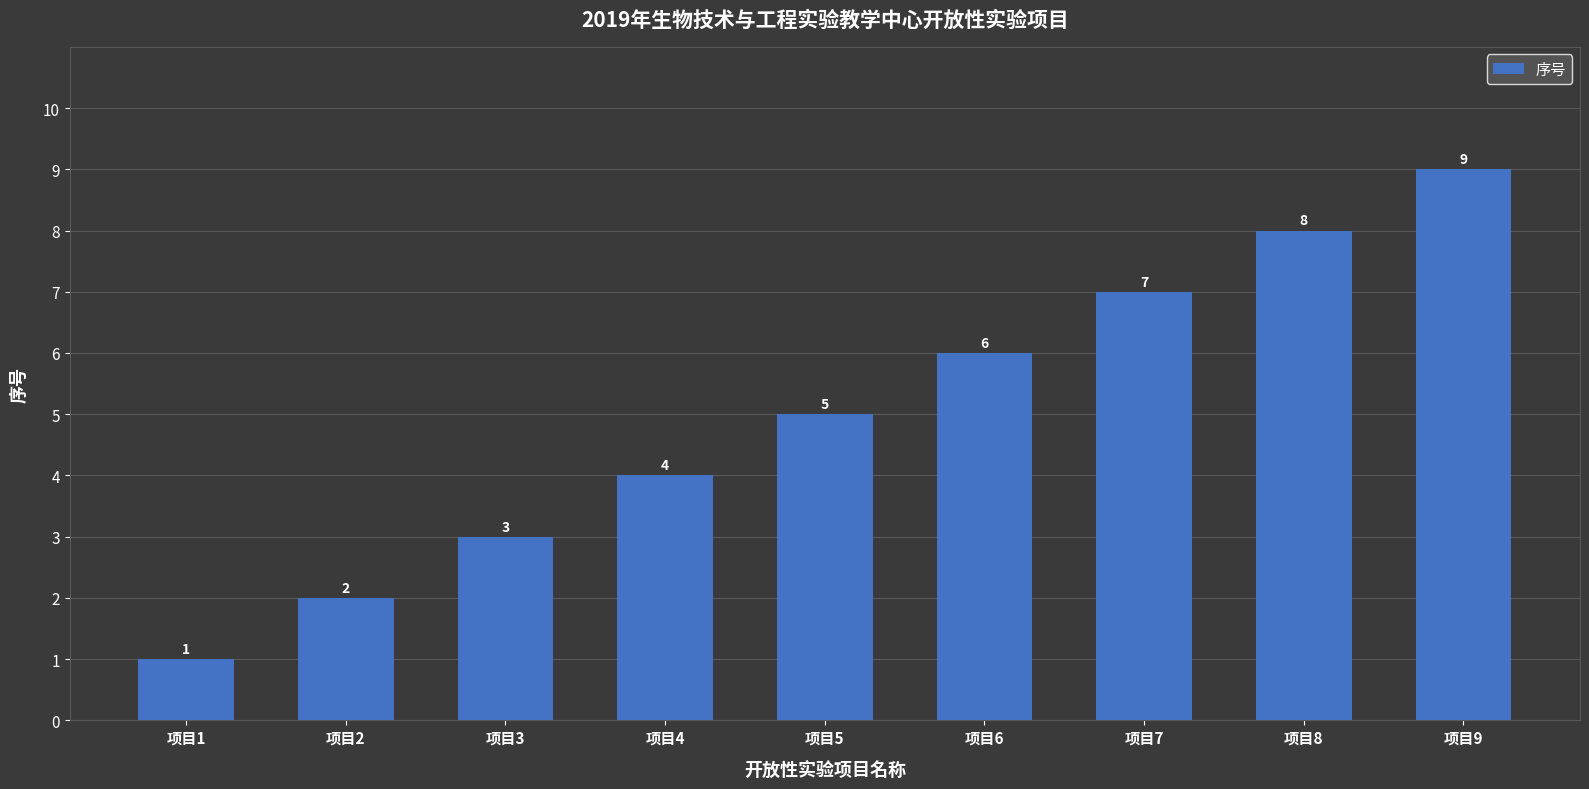

What is the sum of the values at 项目9 and 项目8?

17